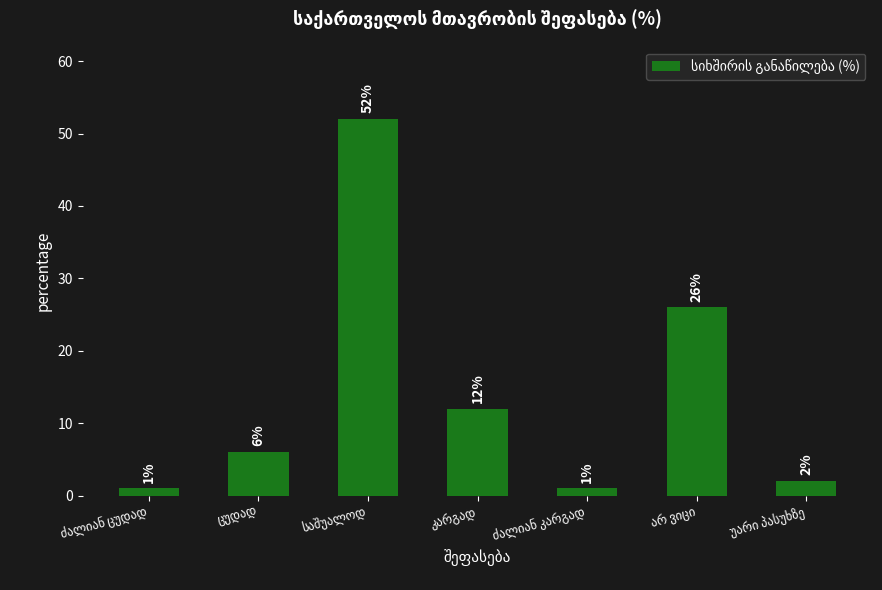

What is the sum of all values?

100